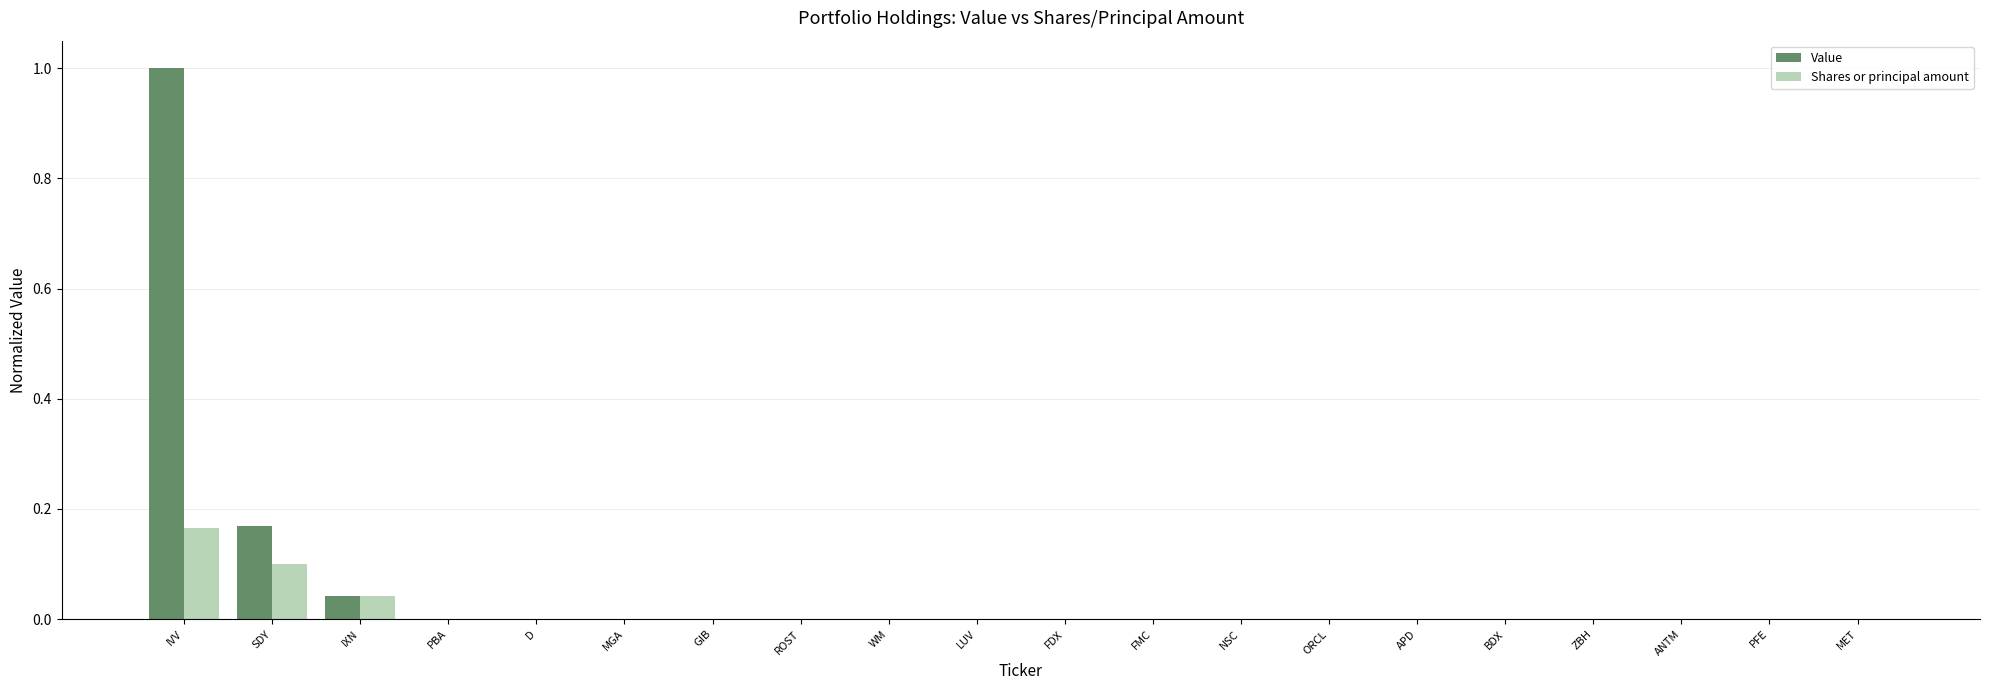

The value of Shares or principal amount at IVV is 0.1. True or false?

False